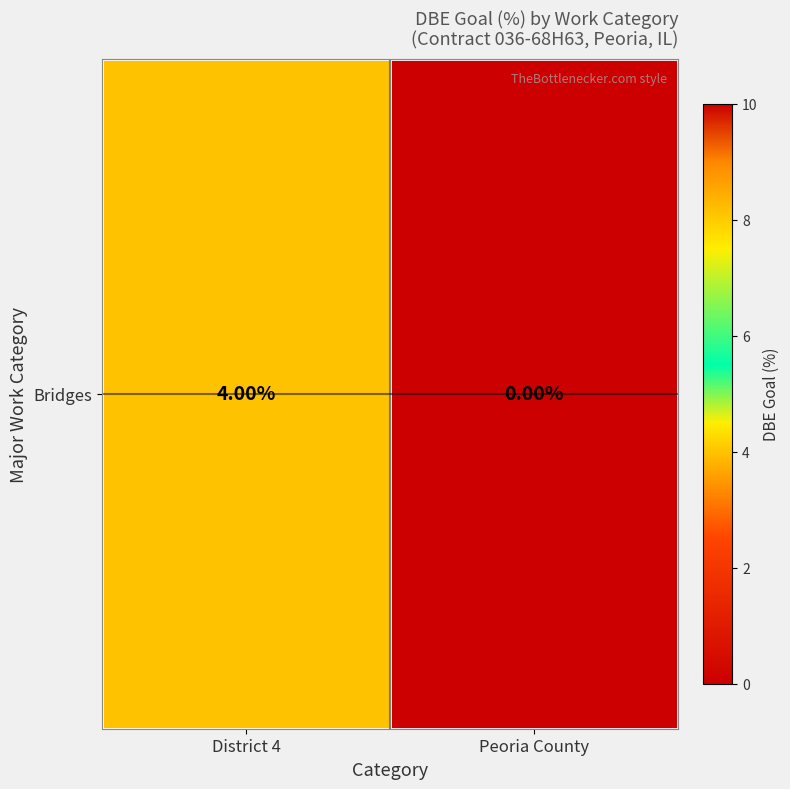

Reading left to right, what are all the values shown in this chart?

District 4=4	Peoria County=0